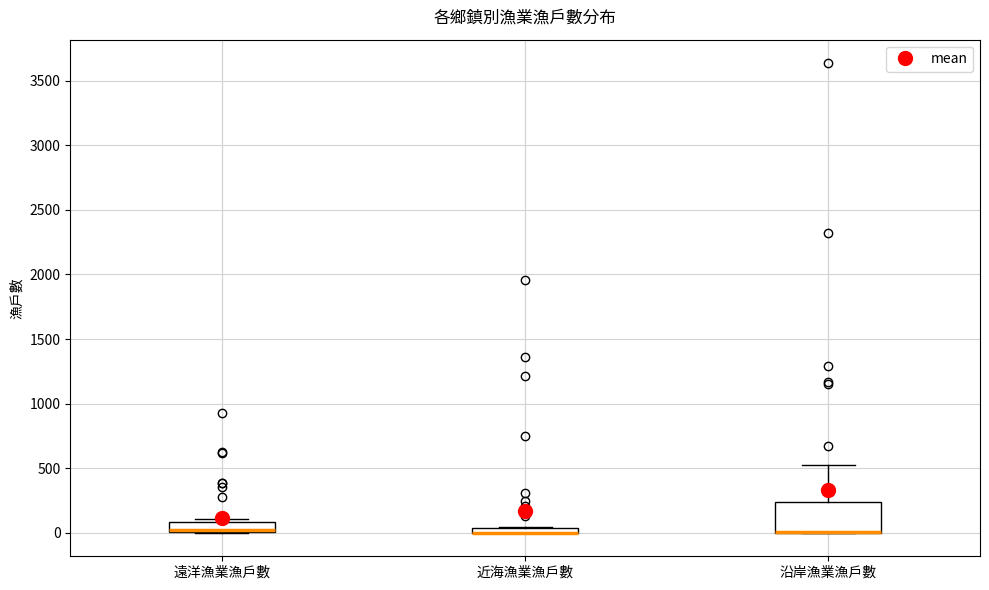

Where is the lower edge of the box for 遠洋漁業漁戶數 on the y-axis? The values are not printed on the chart, so give them approximately, as read against the axis.

0